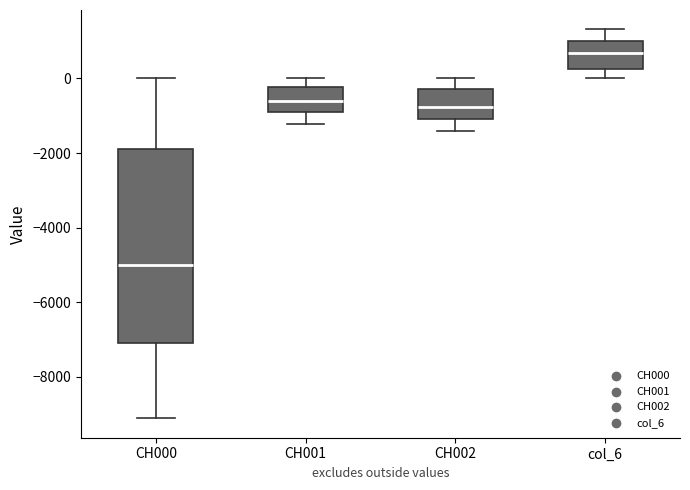

Reading left to right, read every box against the y-axis: the position of its median line, the range the box covers, and the ends of its whiskers. The values are not printed on the chart, so give them approximately, as read against the axis.

CH000: median -5000, box -7000 to -1800, whiskers -9200 to 0
CH001: median -600, box -1000 to -200, whiskers -1200 to 0
CH002: median -800, box -1000 to -200, whiskers -1400 to 0
col_6: median 600, box 200 to 1000, whiskers 0 to 1400